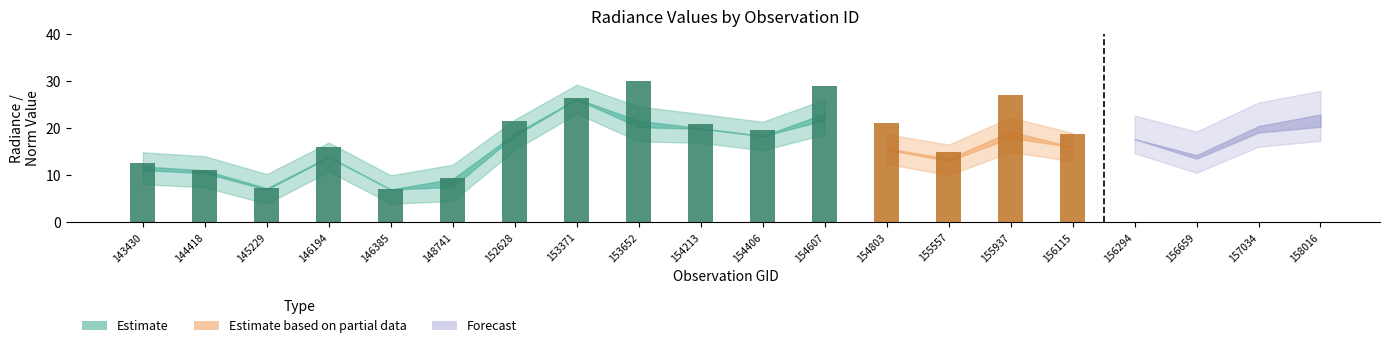

Where does the rade9_aggzone_norm series first go above 17?

152628